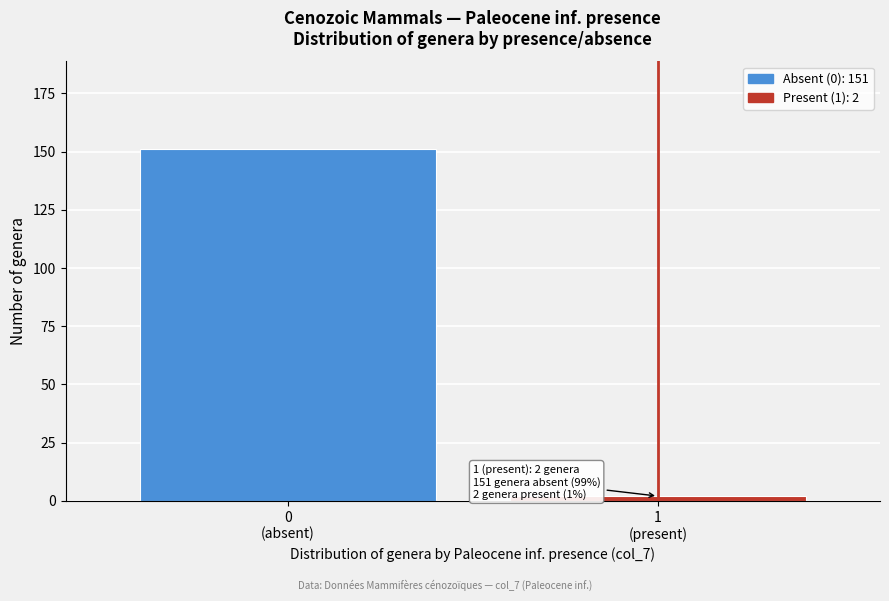

Reading left to right, extract all data points from this chart.

151	2